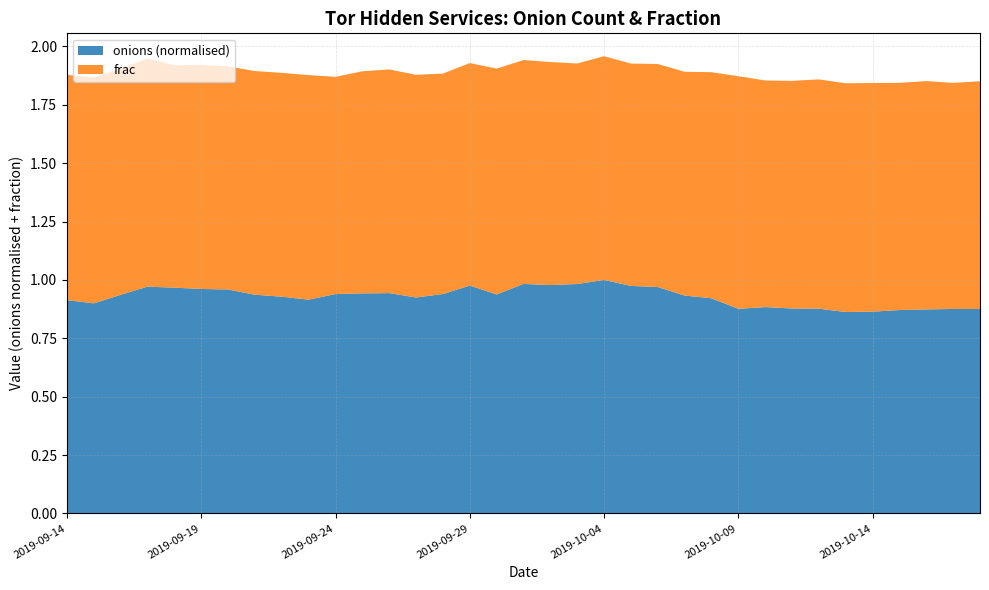

Reading left to right, transcribe all the data shown in this chart.

onions: 69059.0	68028.0	70791.0	73443.0	73093.0	72690.0	72505.0	70819.0	70170.0	69216.0	71034.0	71249.0	71334.0	69922.0	71041.0	73785.0	70907.0	74308.0	73946.0	74284.0	75606.0	73667.0	73310.0	70543.0	69660.0	66245.0	66814.0	66348.0	66299.0	65211.0	65327.0	65852.0	66060.0	66206.0	66194.0
frac: 1.0	1.0	1.0	1.0	1.0	1.0	1.0	1.0	1.0	1.0	0.9	1.0	1.0	1.0	0.9	1.0	1.0	1.0	1.0	0.9	1.0	1.0	1.0	1.0	1.0	1.0	1.0	1.0	1.0	1.0	1.0	1.0	1.0	1.0	1.0